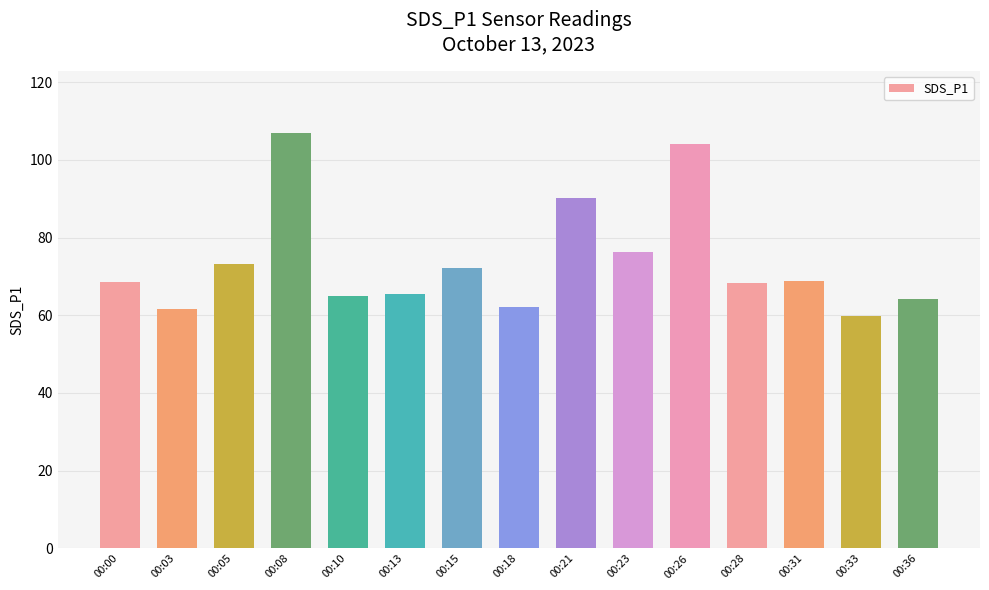

Is it true that the value at 00:05 is 26.6?

False